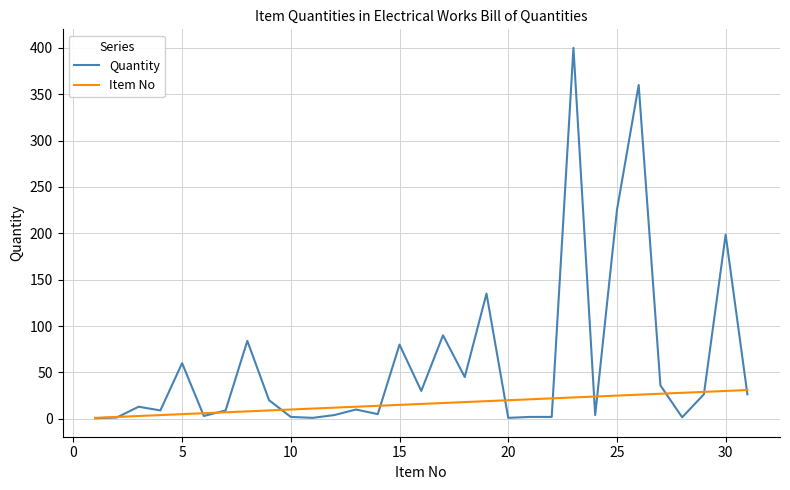

Which series has the largest total across all categories?

Quantity